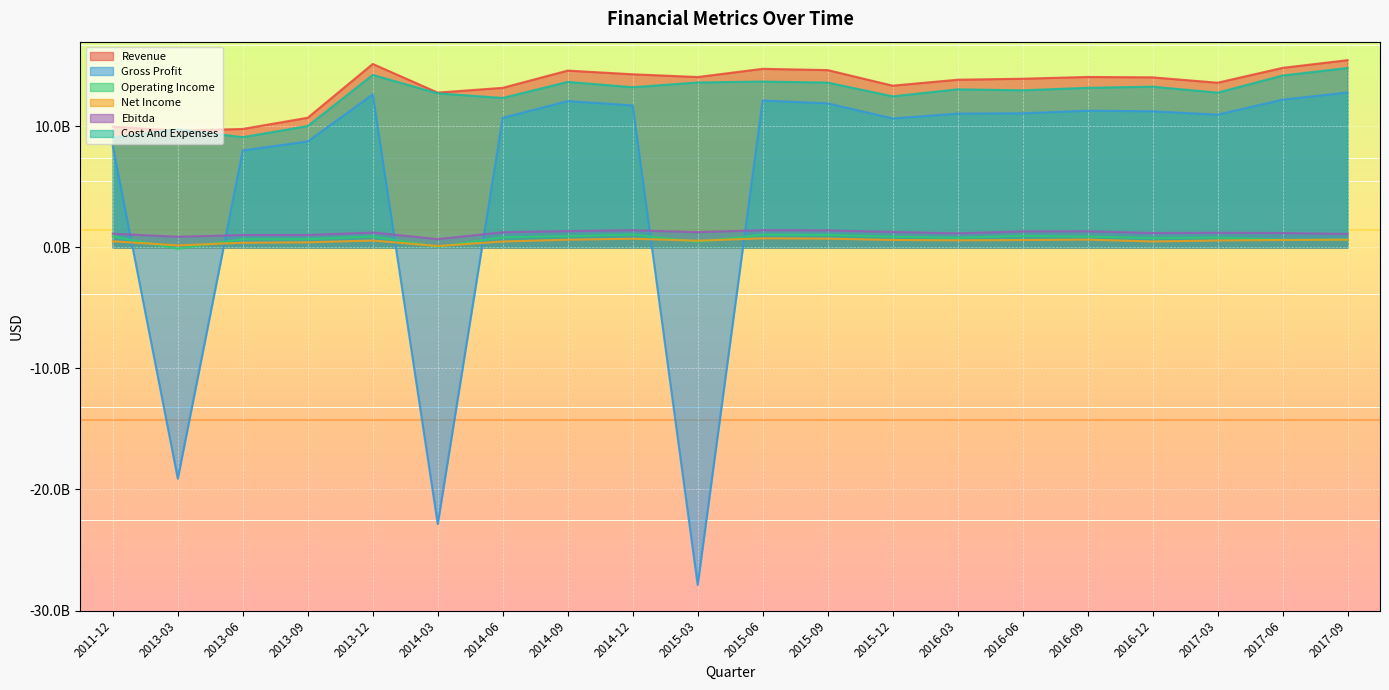

What is the minimum value shown in the chart?

-27889600000